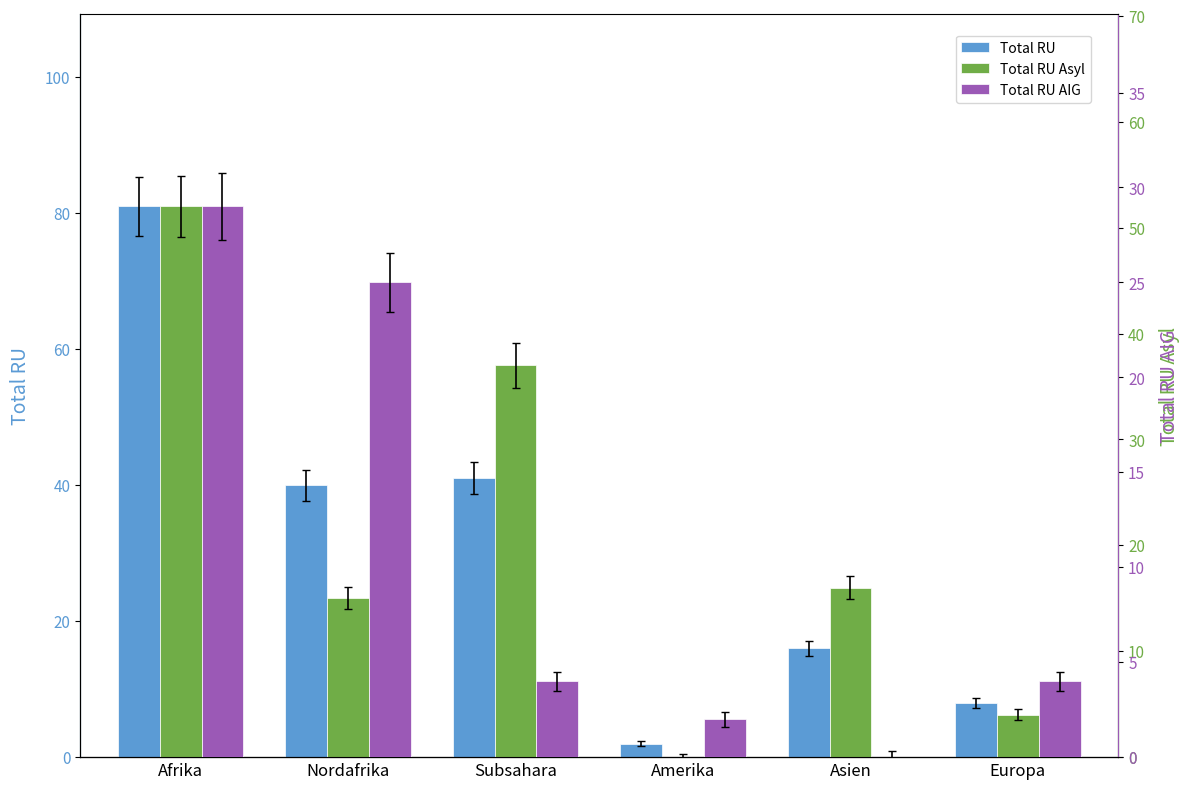

Which series has the widest spread of values?

Total RU